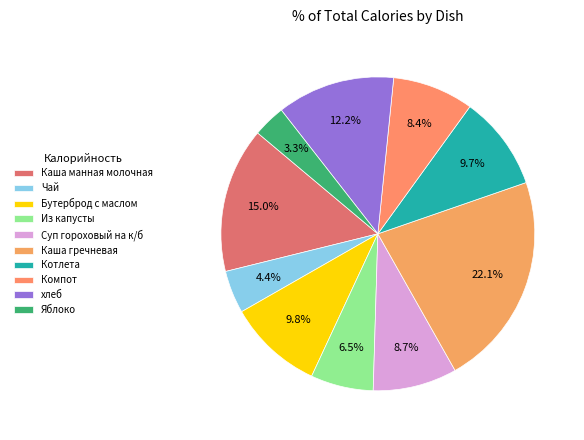

To the nearest percent, what is the difference between the Чай and Котлета slice percentages?

5%